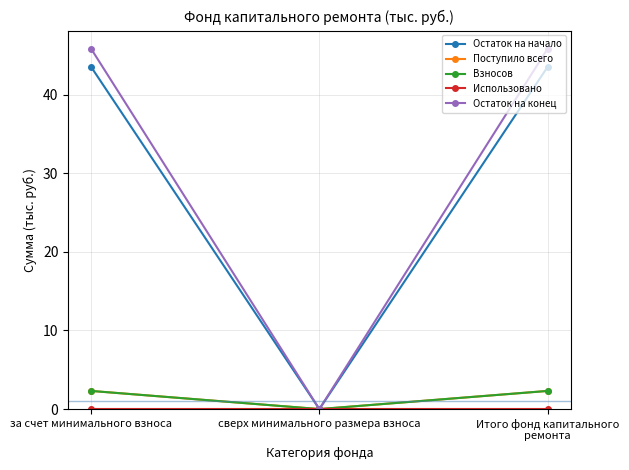

Is this an area chart (filled region under the line)?

No